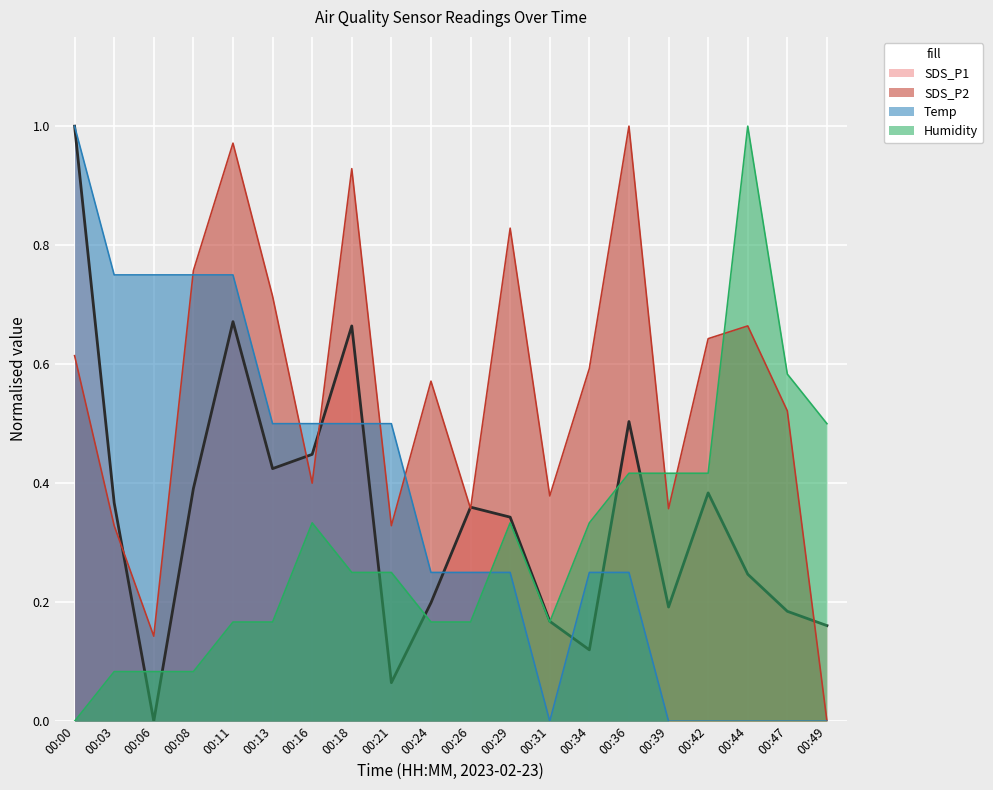

At which category does Humidity reach its first local peak?

00:16